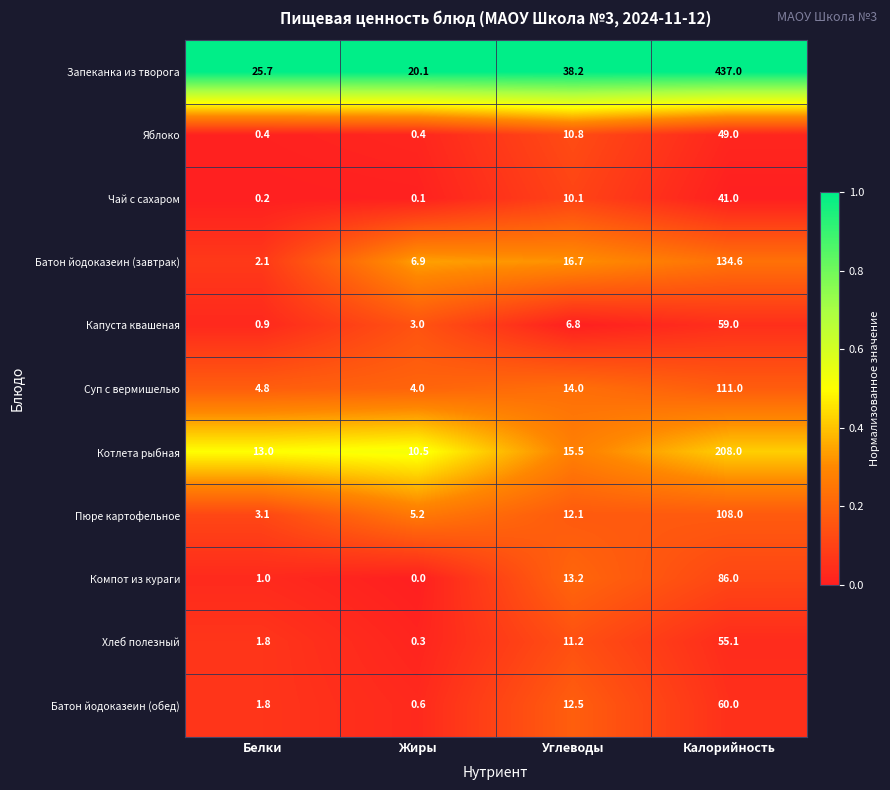

At which category does the chart reach its minimum across all series?

Жиры